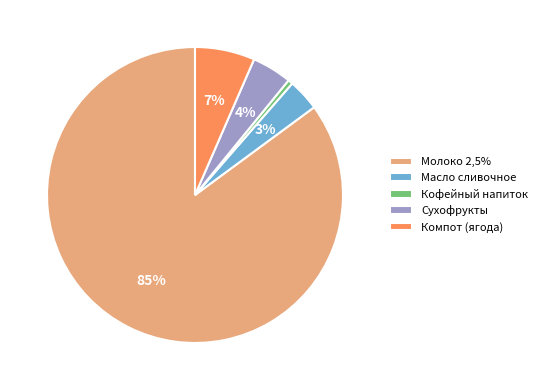

To the nearest percent, what portion does Масло сливочное represent?

3%